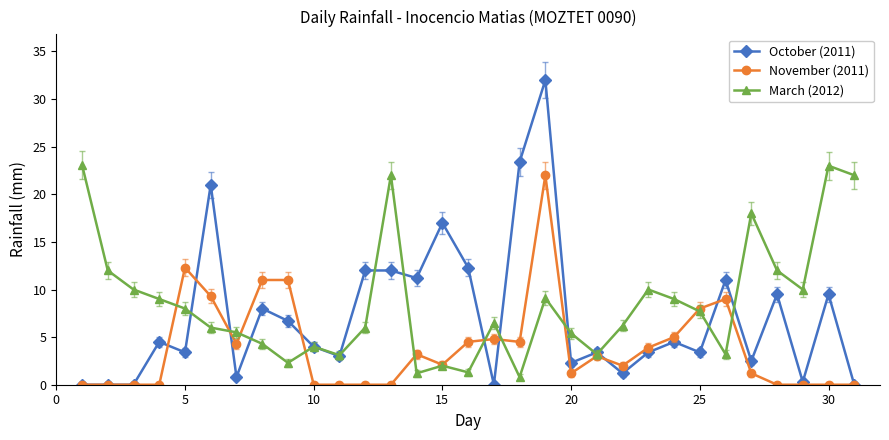

Which series has the largest range (max minus min)?

October (2011)